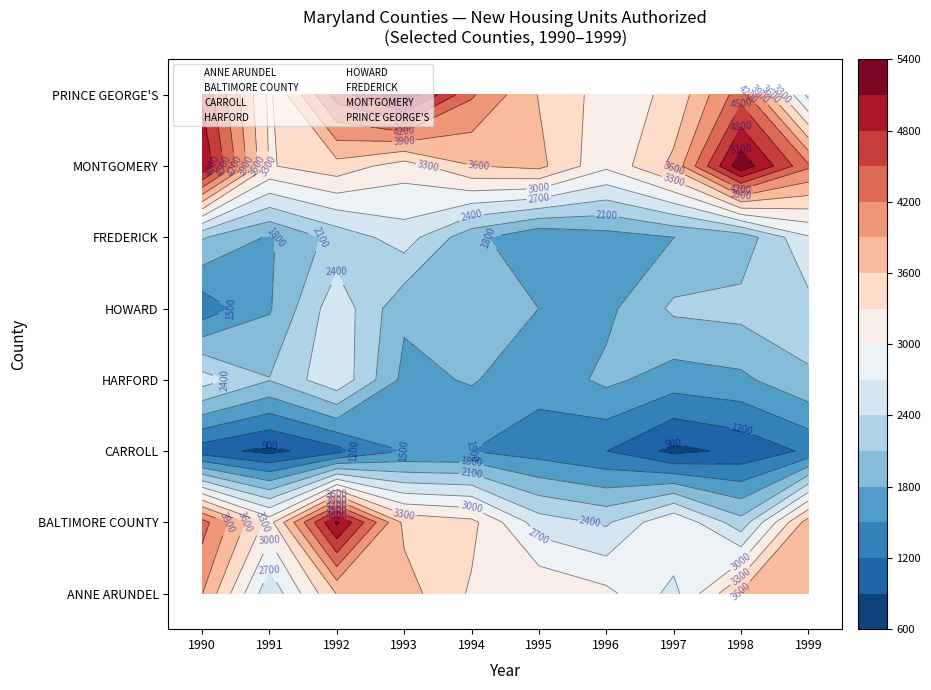

List the series in order of their peak value, lowest first.

CARROLL, HOWARD, HARFORD, FREDERICK, ANNE ARUNDEL, BALTIMORE COUNTY, MONTGOMERY, PRINCE GEORGE'S